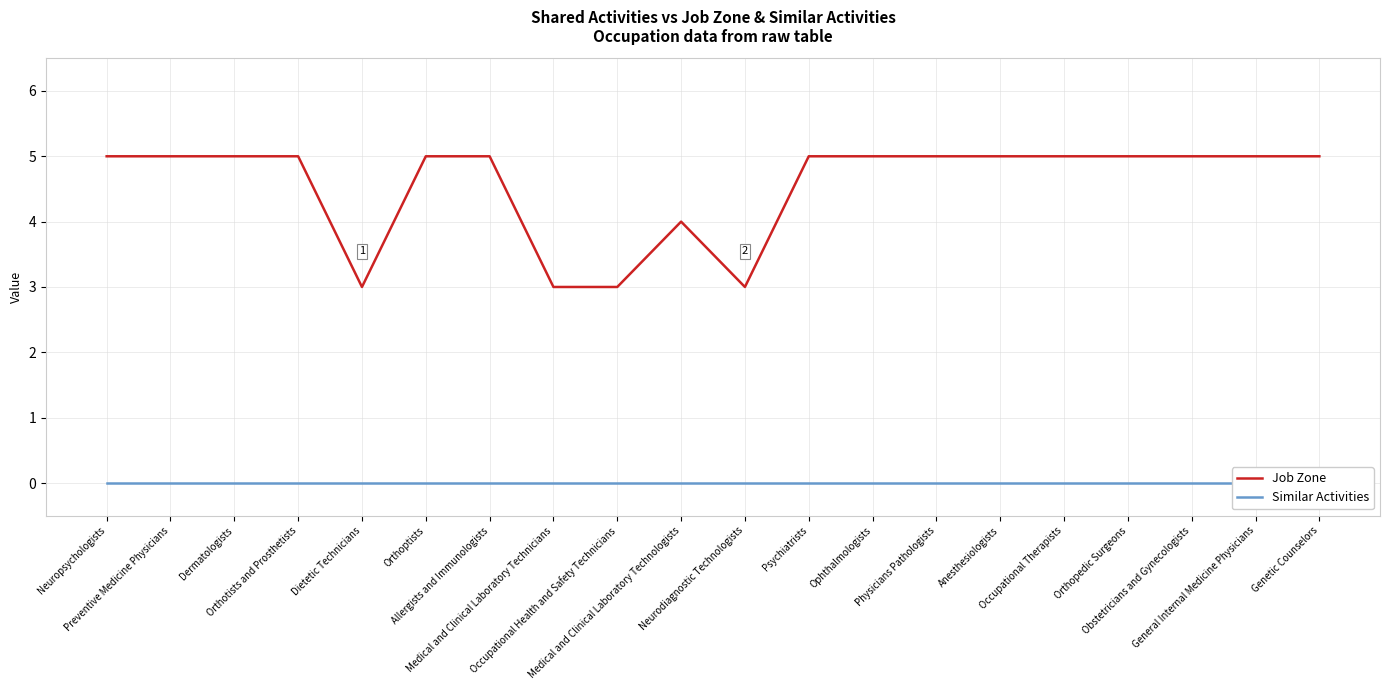

What is the total value across all series at Orthoptists?

5